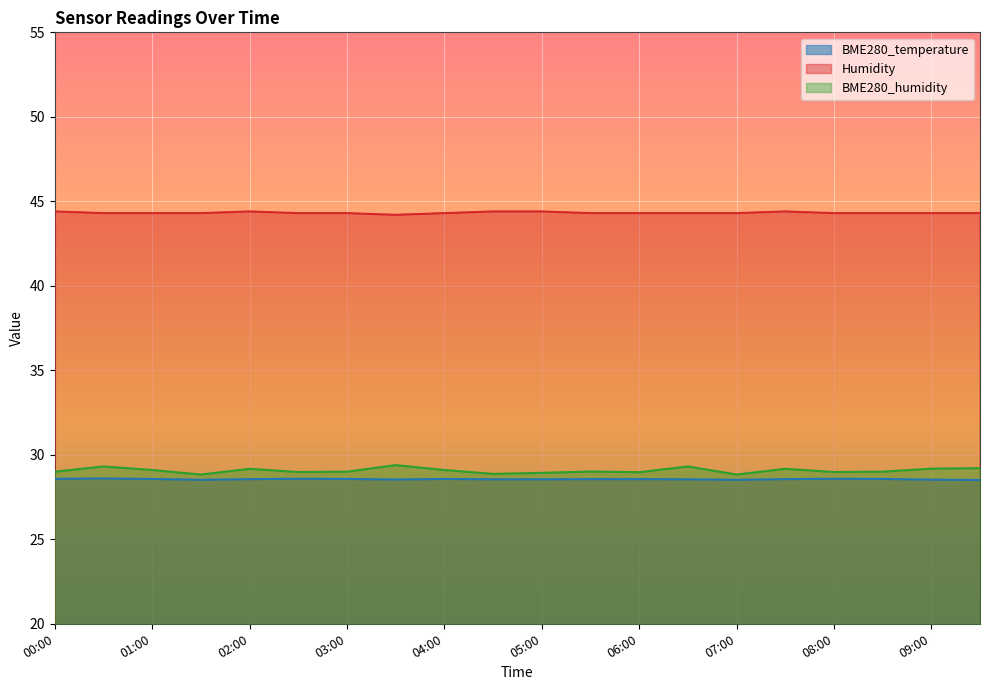

What are all the series names shown in the legend?

BME280_temperature, Humidity, BME280_humidity